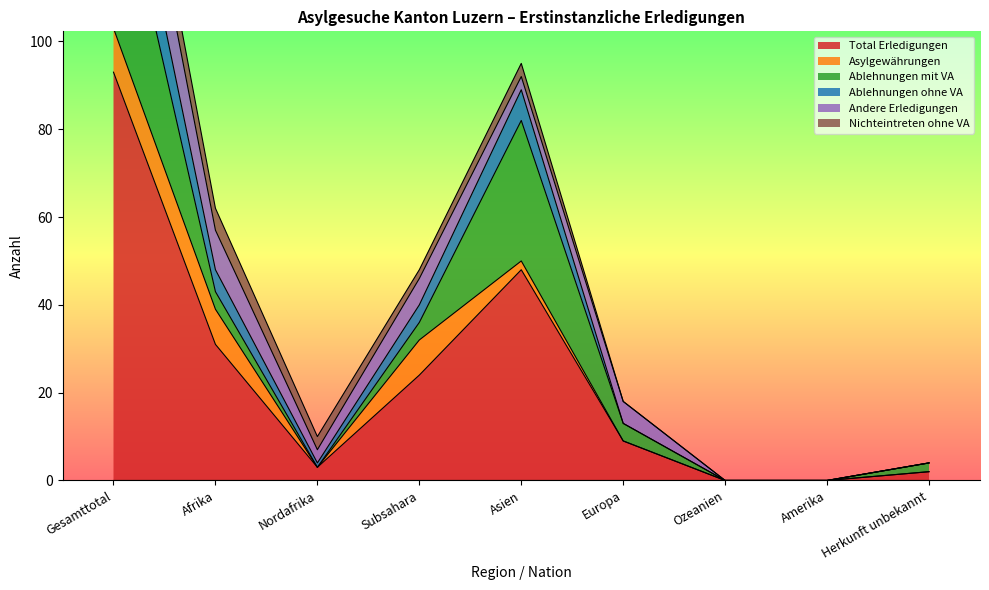

What is the difference between the maximum and minimum values in the Asylgewährungen series?

10